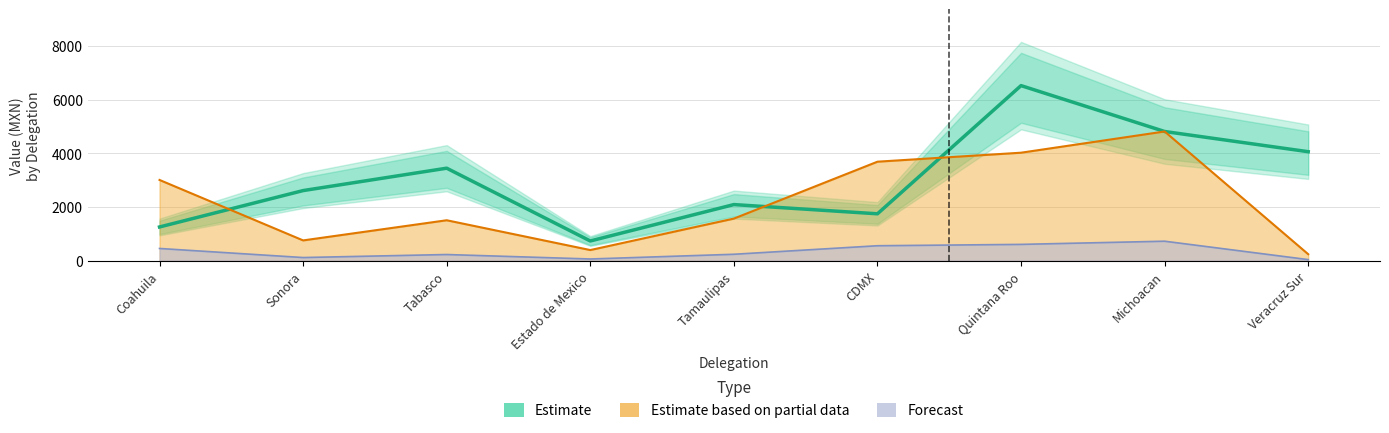

Between Veracruz Sur and Tabasco, which is larger?

Veracruz Sur